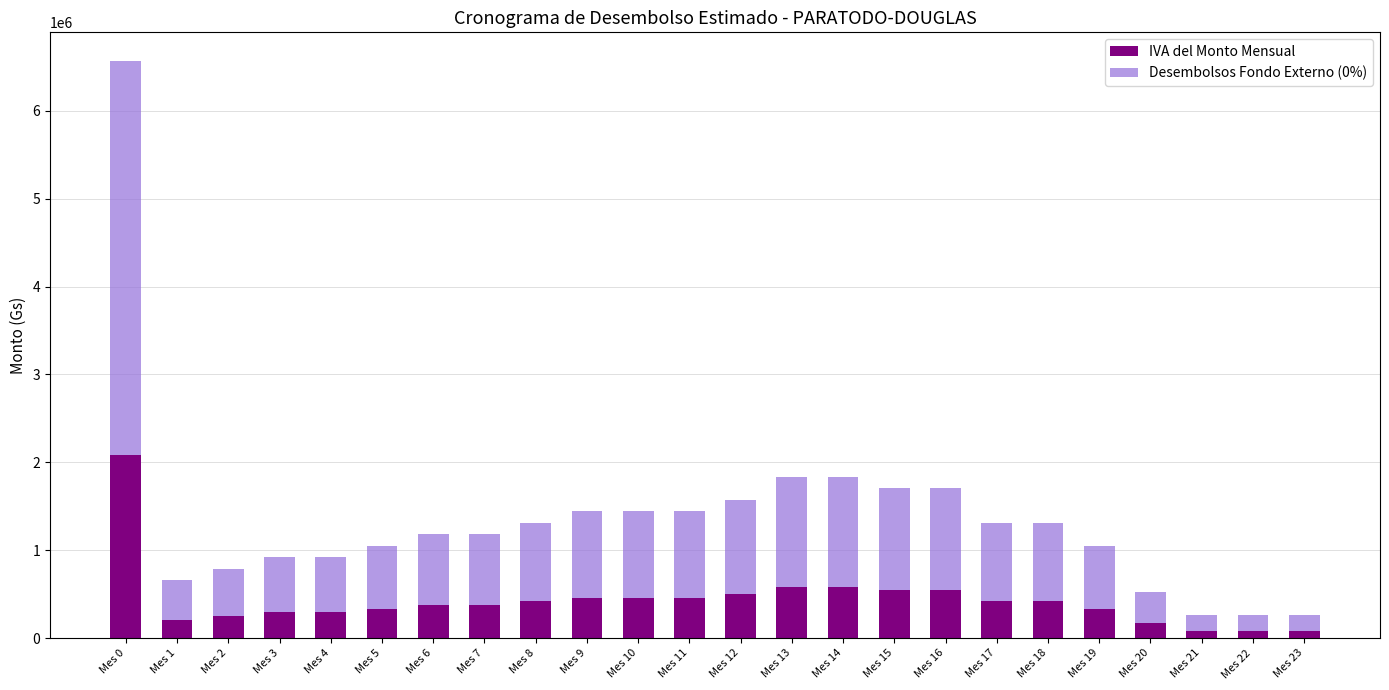

Is it true that IVA del Monto Mensual equals 83361.0 at Mes 23?

True